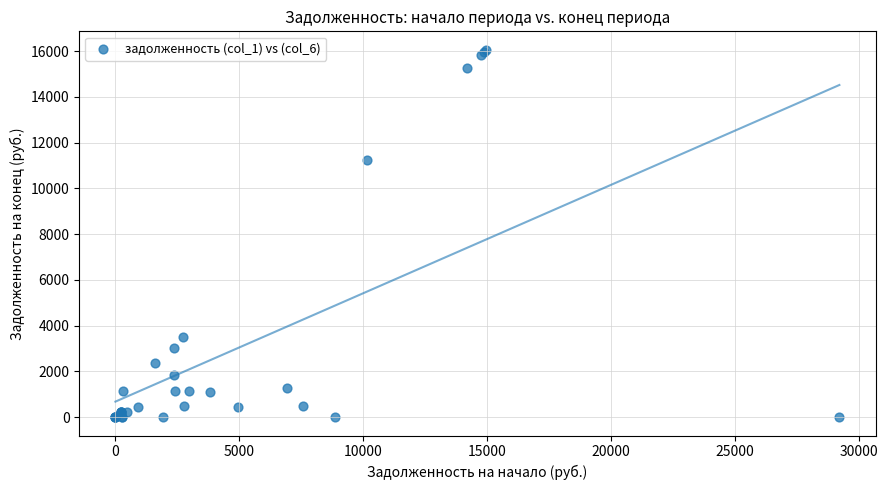

What Y value in the scatter plot is closest to 8030?

11259.8